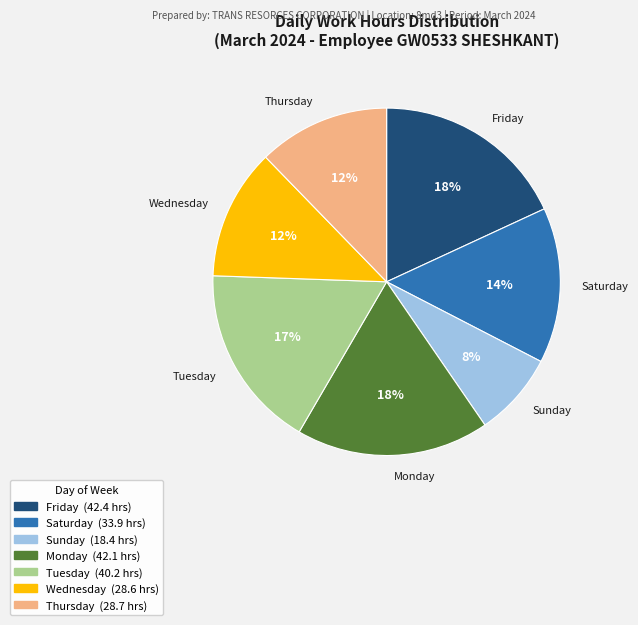

To the nearest percent, what is the difference between the largest and smallest slice percentages?

10%